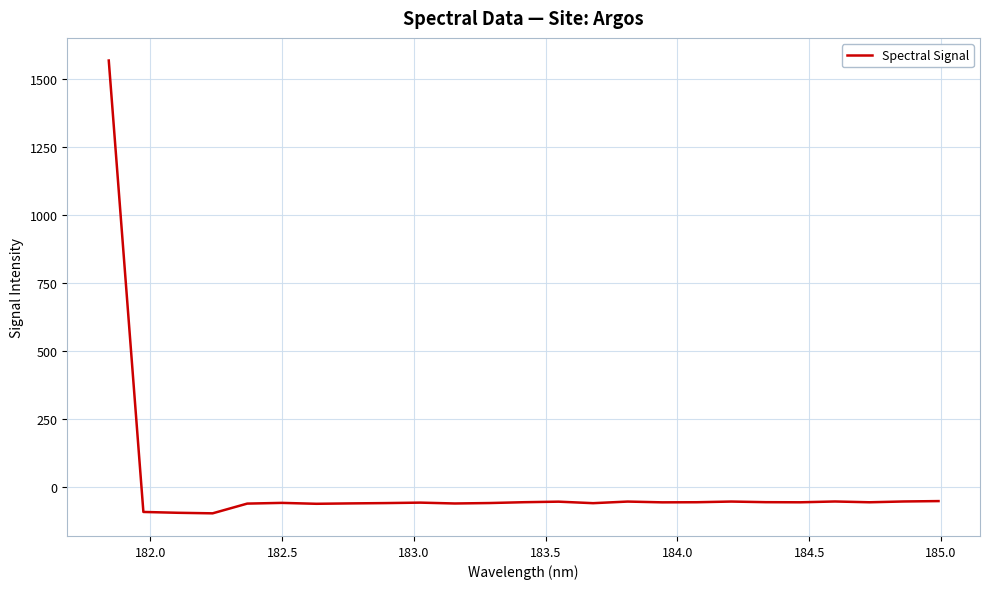

How many values exceed -56?

10